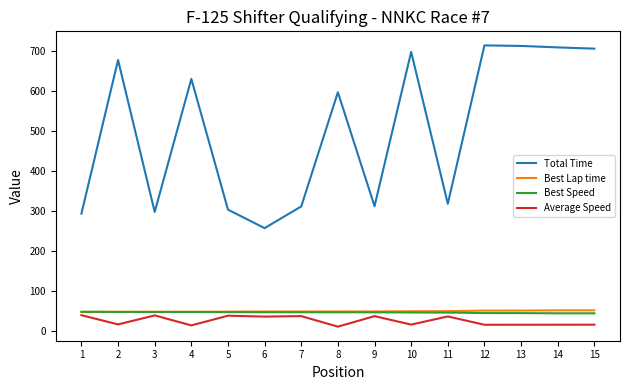

How many lines are shown in the chart?

4